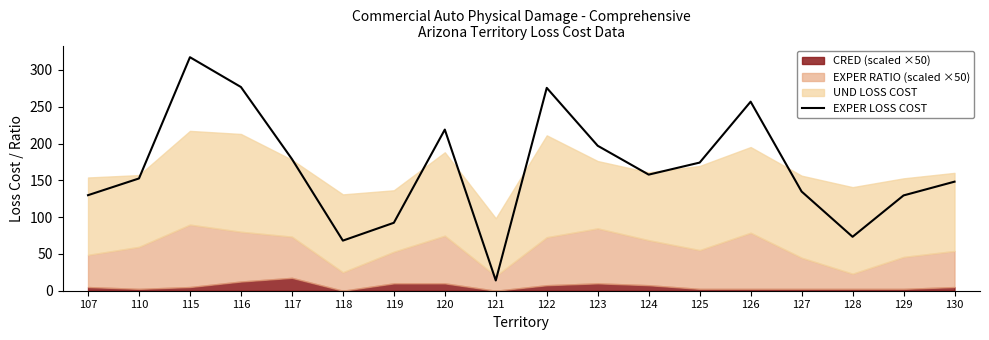

The value of EXPER LOSS COST at 118 is 113.8. True or false?

False